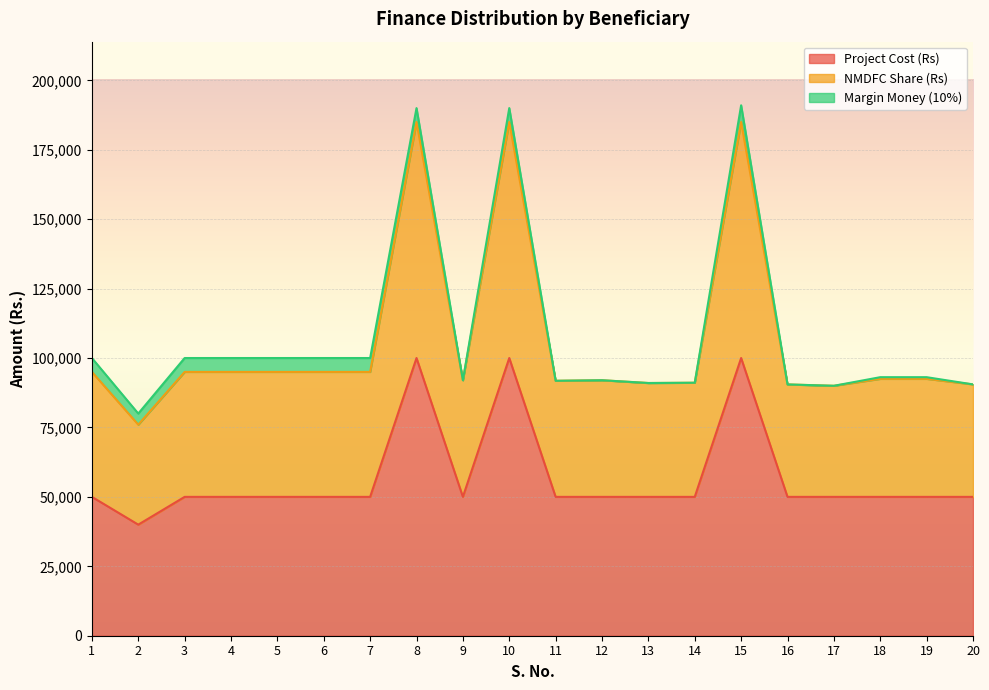

Which series changed the most between 5 and 7?

Project Cost (Rs)